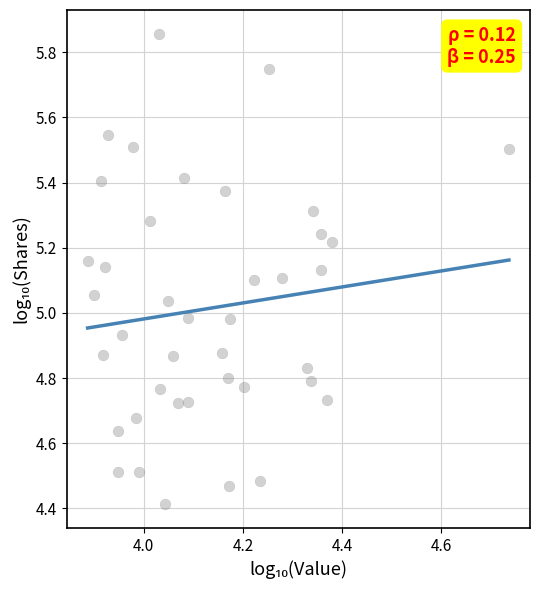

What is the range of Y values (max minus min)?

1.4